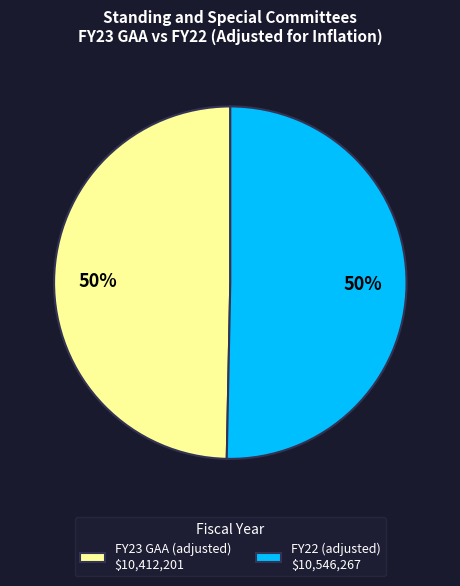

How many slices are in this pie chart?

2